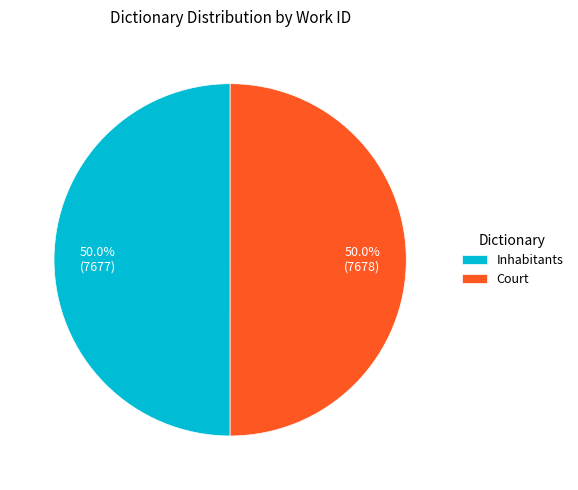

Combined, do Court and Inhabitants account for over 50%?

Yes